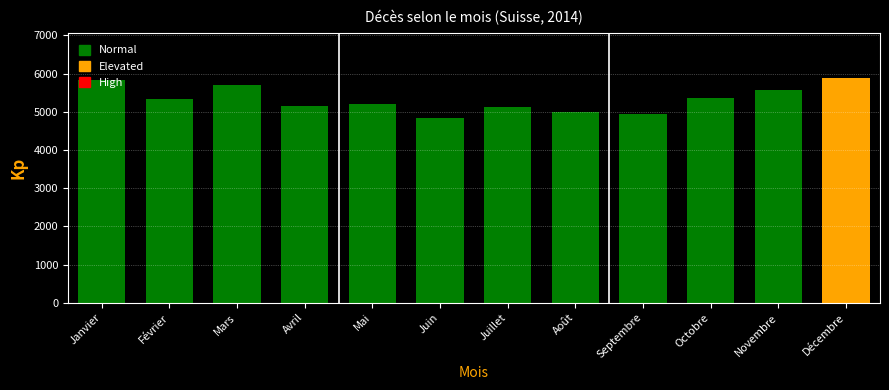

What is the difference between the second highest and minimum values?

987